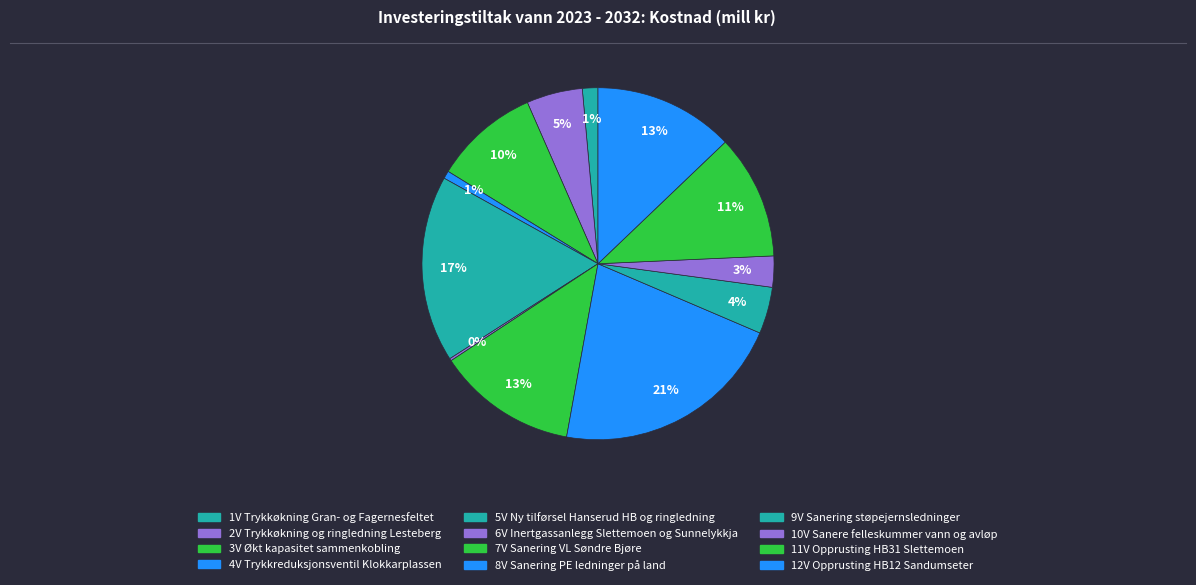

Count the number of slices in the pie.

12